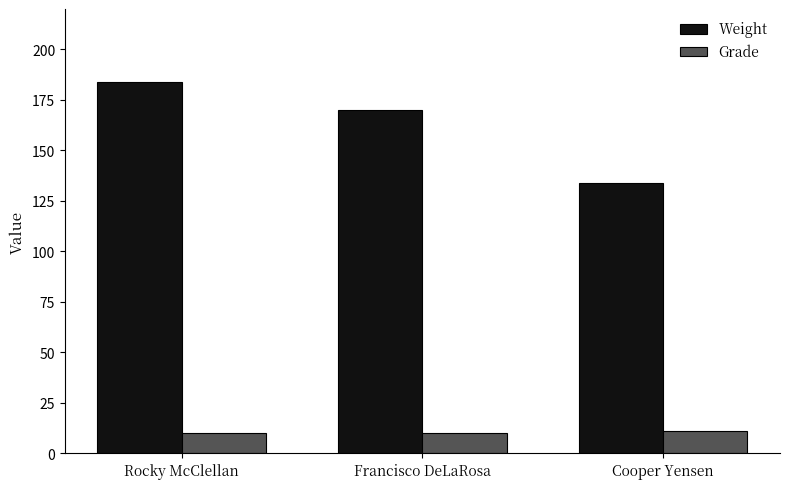

What is the sum of the Grade values at Francisco DeLaRosa and Rocky McClellan?

20